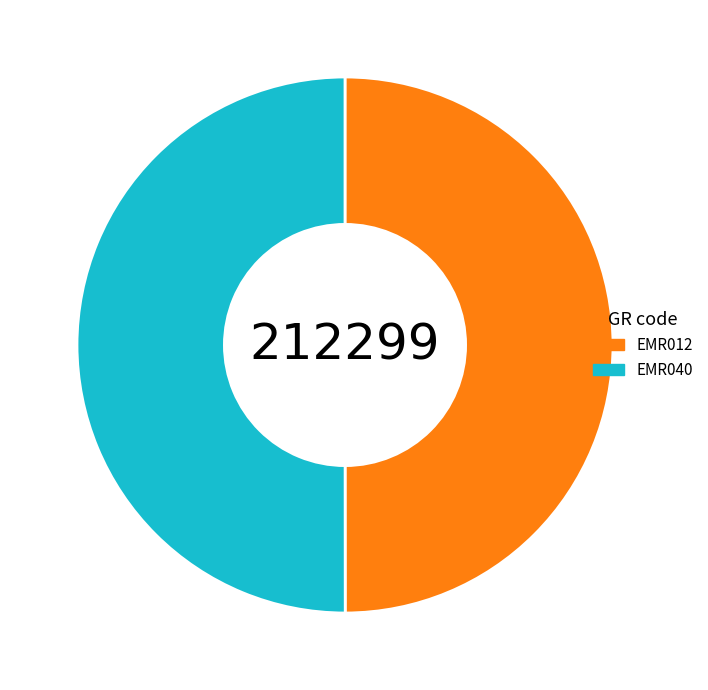

Approximately how many times larger is the value at EMR040 compared to EMR012?

1.0